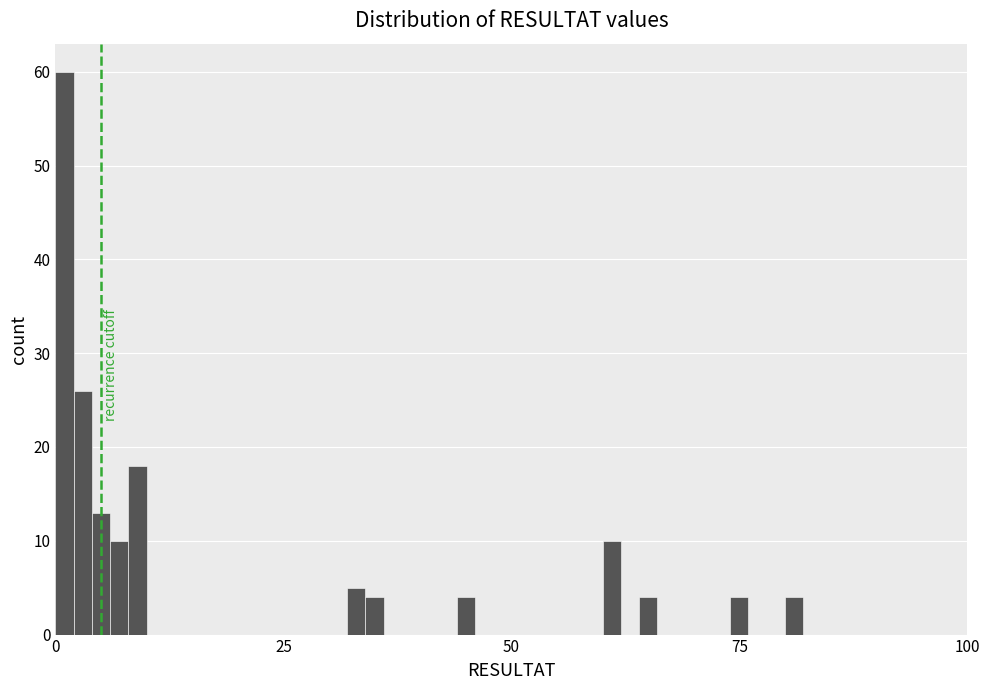

Read against the x-axis, roughly where is the centre of the tallest bar?

0